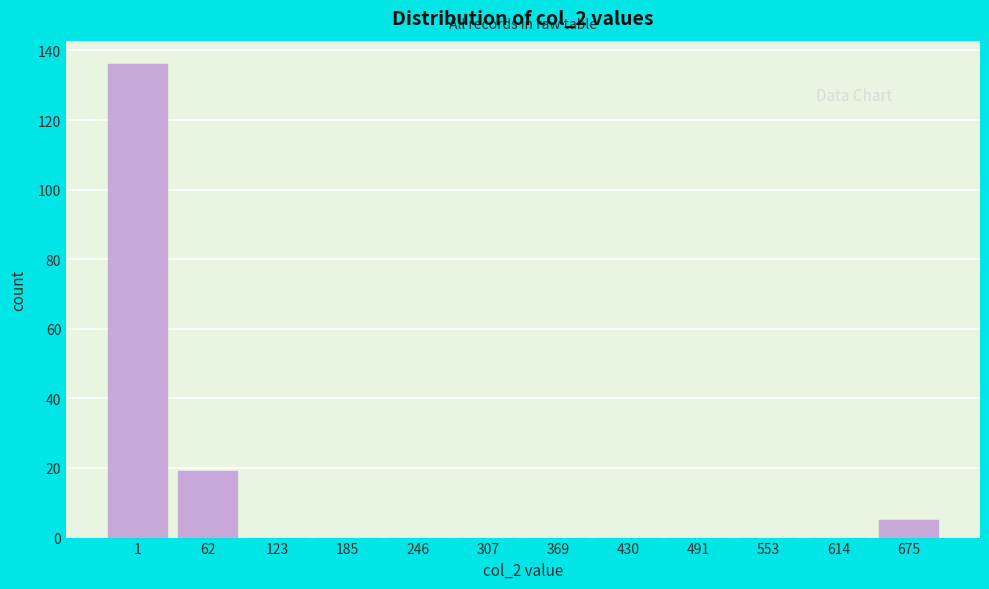

Reading right to left, extract all data points from this chart.

675=5	614=0	553=0	491=0	430=0	369=0	307=0	246=0	185=0	123=0	62=19	1=136